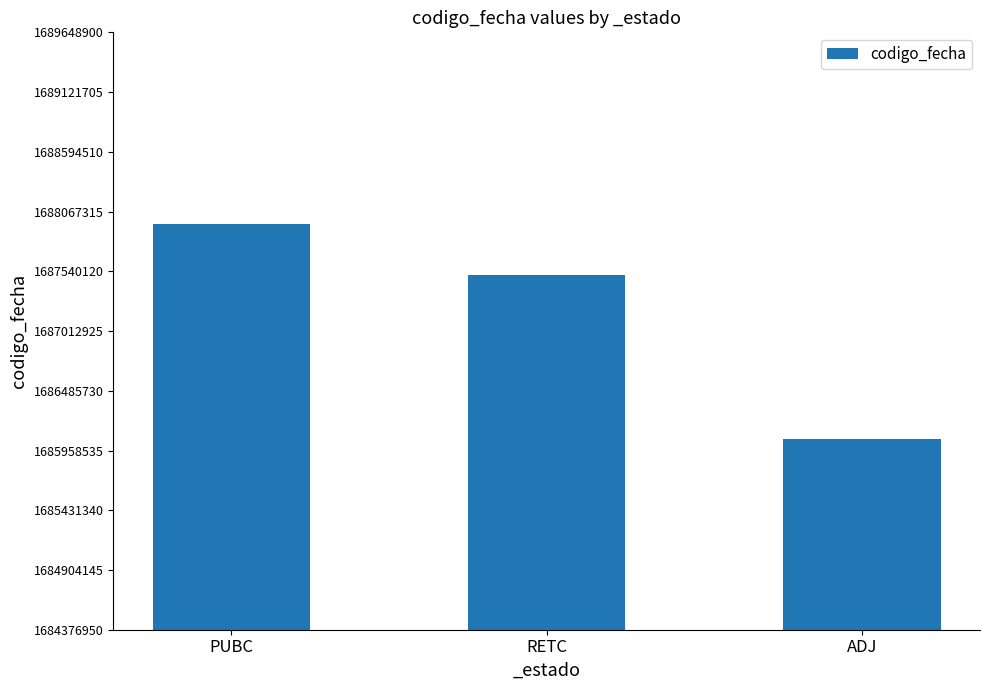

How many distinct data groups are displayed?

1